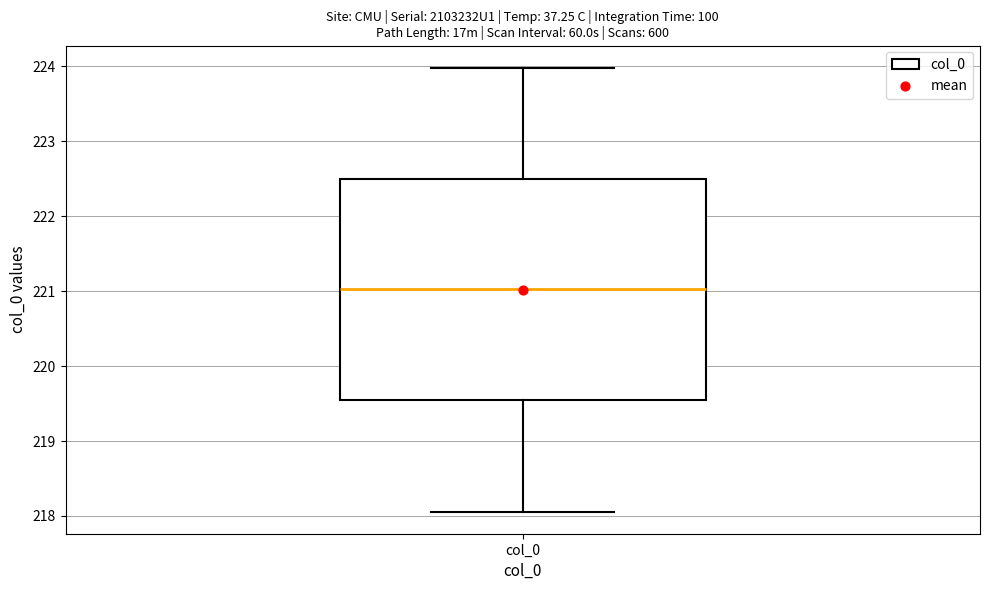

Where is the lower edge of the box for col_0 on the y-axis? The values are not printed on the chart, so give them approximately, as read against the axis.

219.5